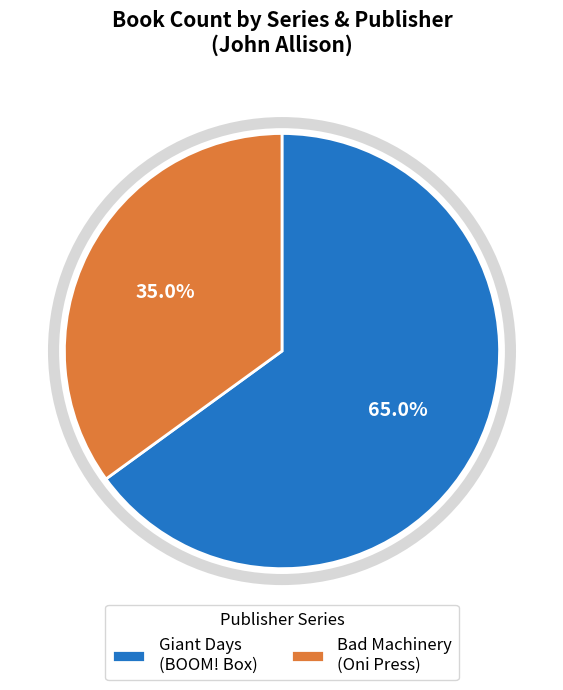

How many slices are in this pie chart?

2